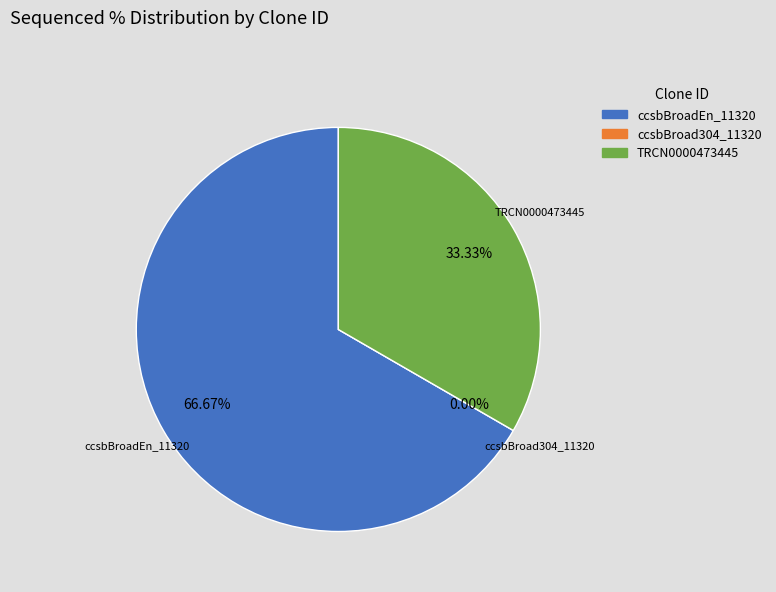

The ccsbBroad304_11320 slice represents 0% of the pie. True or false?

True